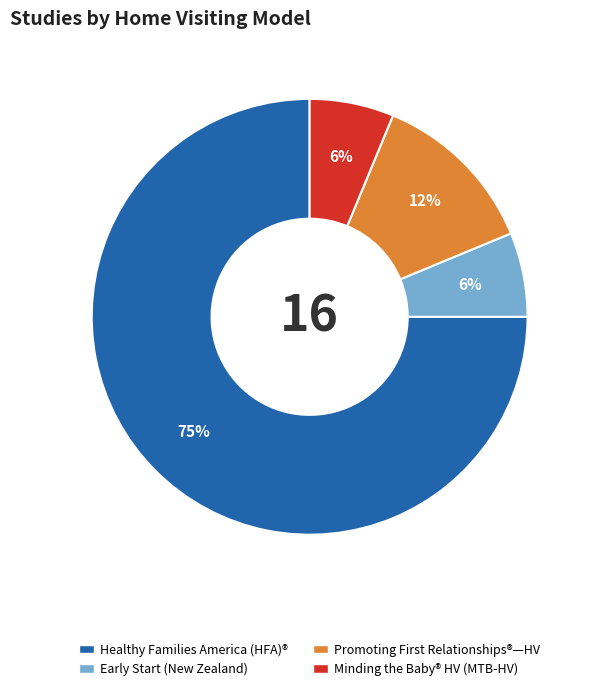

Count the number of slices in the pie.

4